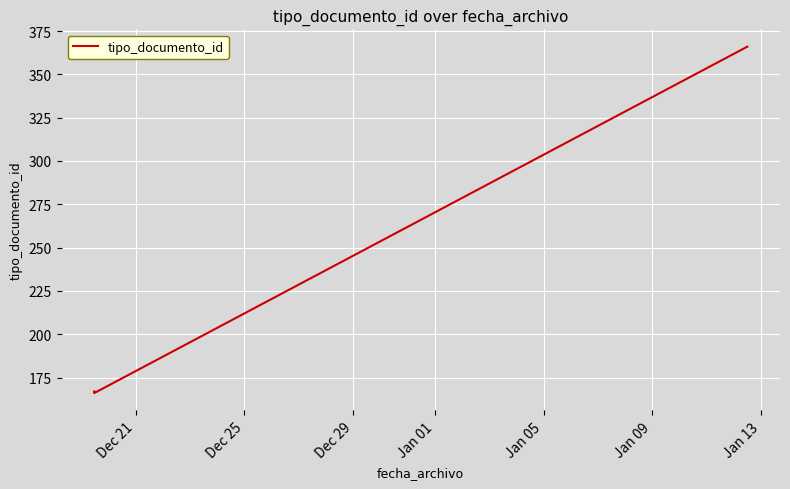

What is the sum of all values?

699